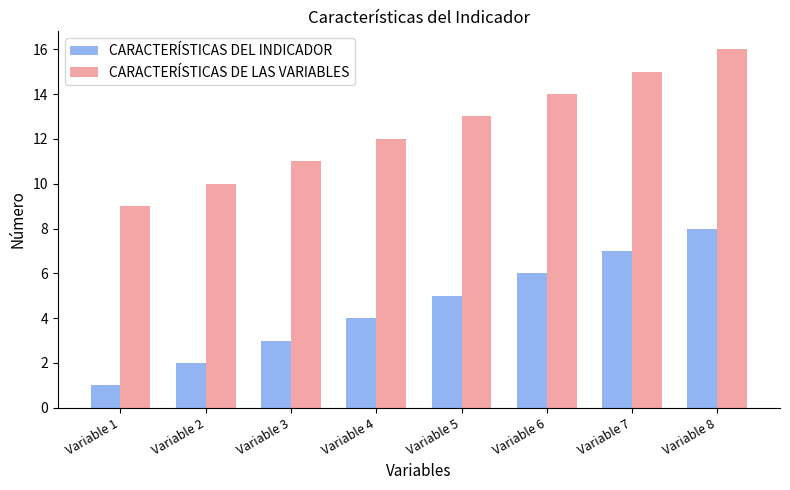

Is the value of CARACTERÍSTICAS DEL INDICADOR at Variable 5 greater than the value of CARACTERÍSTICAS DE LAS VARIABLES at Variable 5?

No